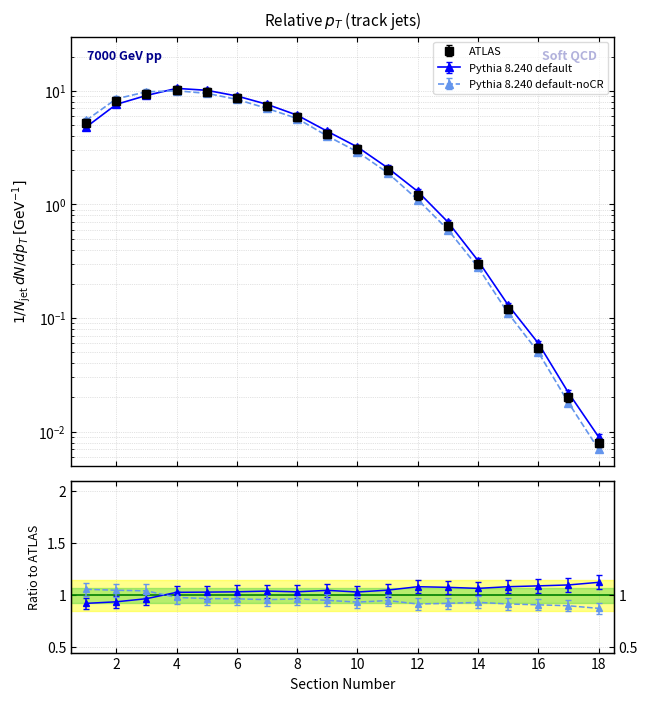

Rank the categories by Pythia 8.240 default value from highest to lowest.

4, 5, 3, 6, 2, 7, 8, 1, 9, 10, 11, 12, 13, 14, 15, 16, 17, 18